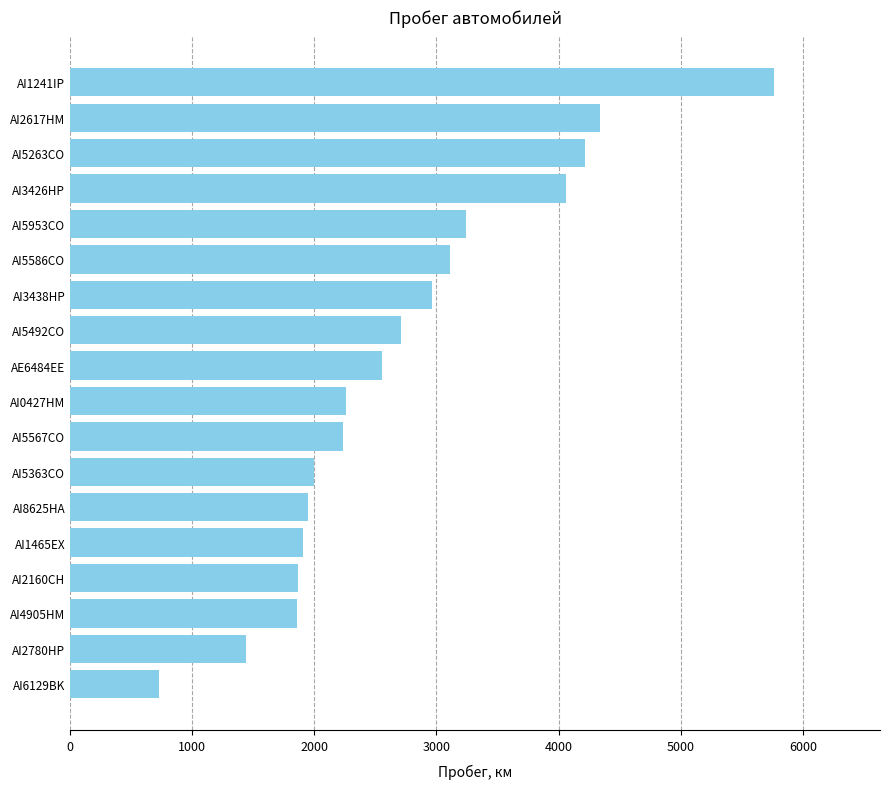

Count the number of categories in the chart.

18